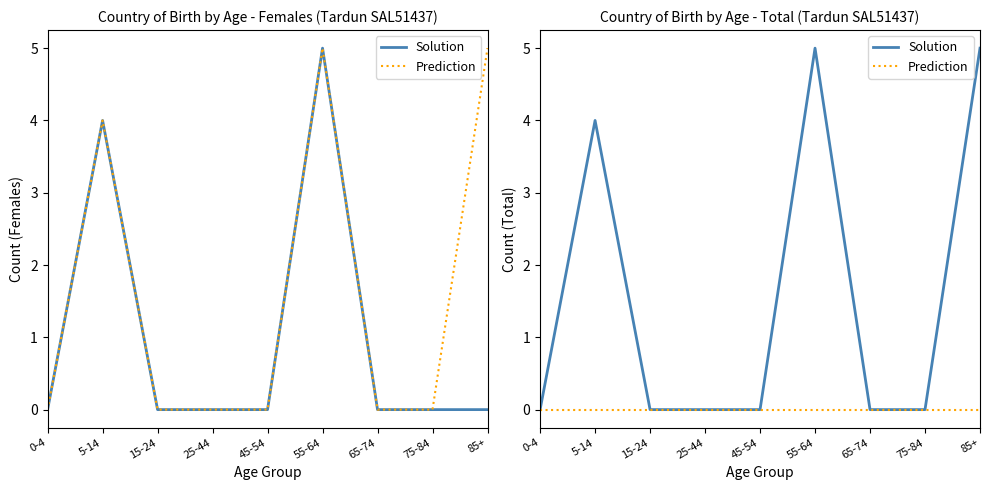

Is the value of Prediction at 85+ greater than the value of Solution at 55-64?

No